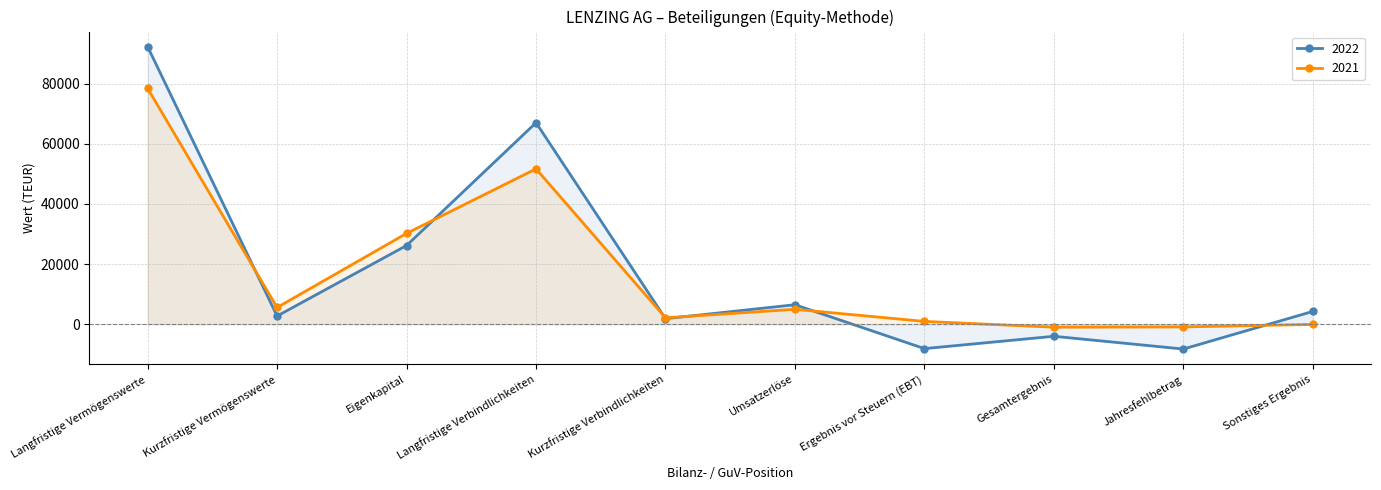

Where do 2021 and 2022 first cross each other?

Langfristige Vermögenswerte and Kurzfristige Vermögenswerte